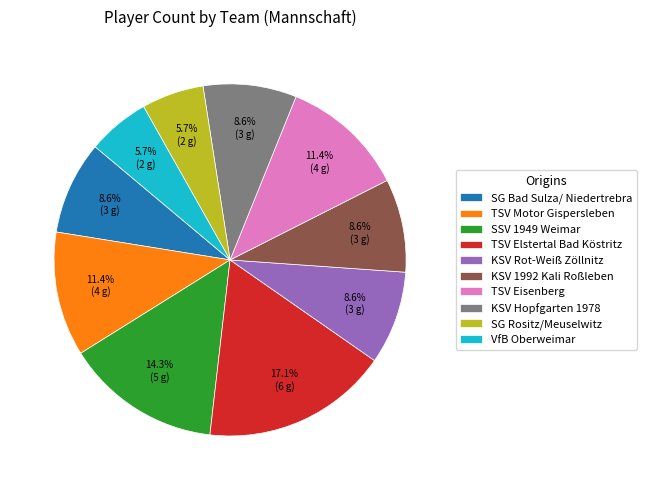

The SSV 1949 Weimar slice represents 25% of the pie. True or false?

False